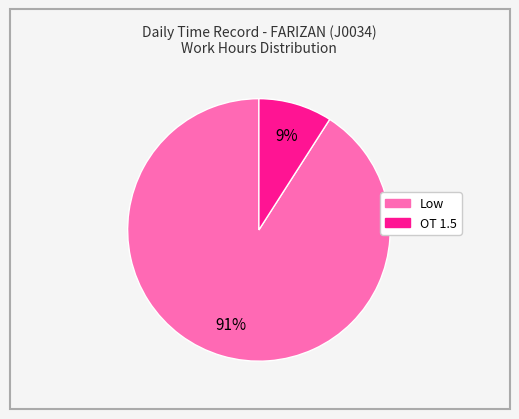

Does OT 1.5 represent more than half of the total?

No